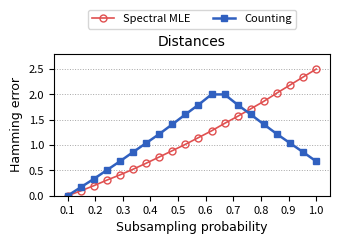

Which series has the widest spread of values?

Spectral MLE